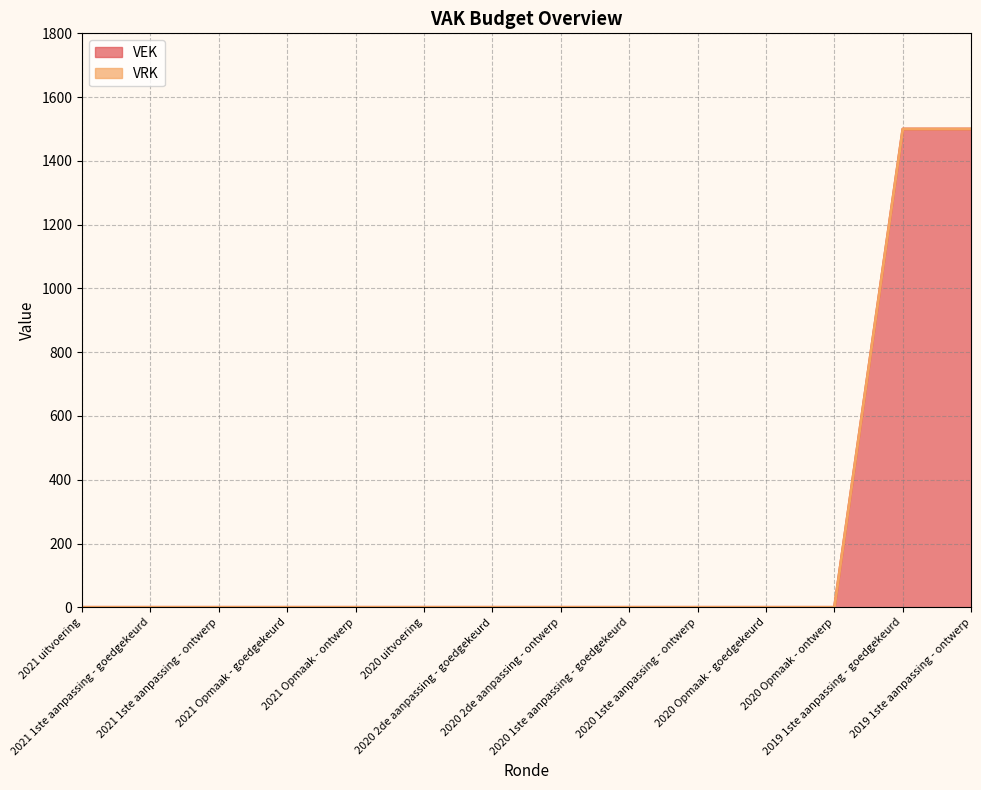

What is the value of the 13th point from the left?

1500